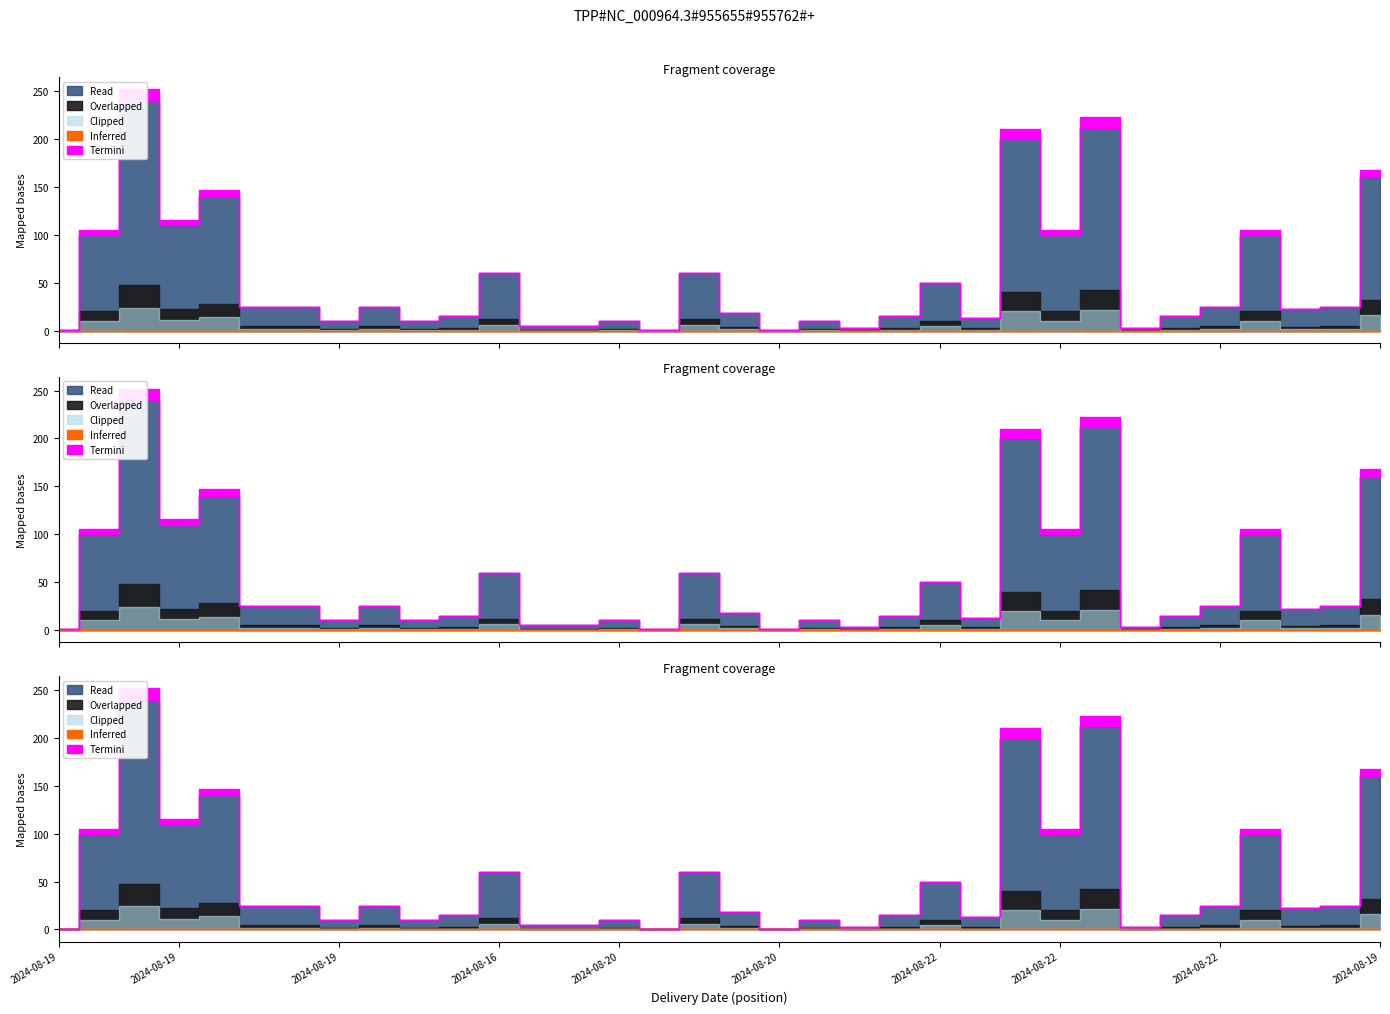

What is the difference between the second highest and second lowest values in the Clipped series?

21